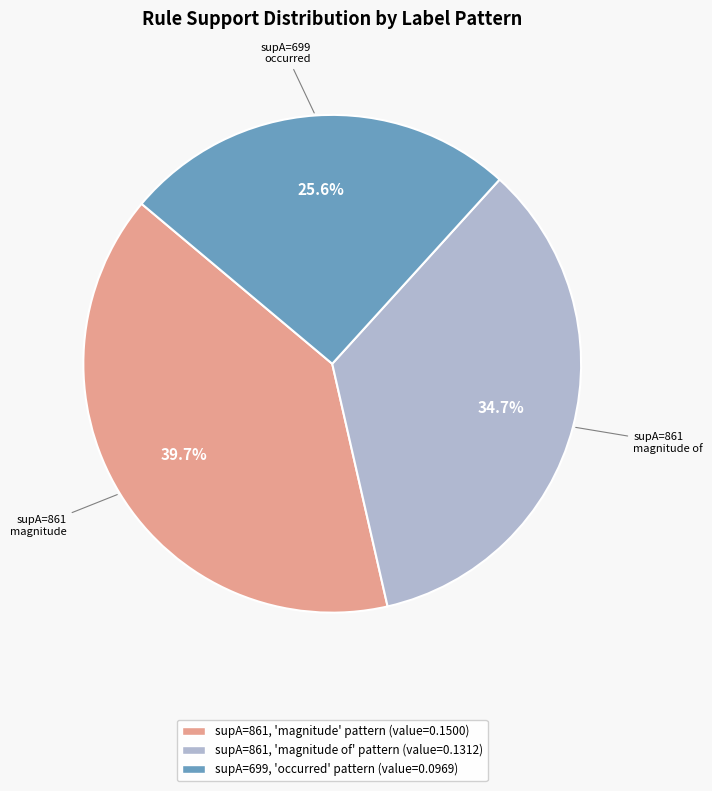

Is there any slice that represents more than half of the pie?

No